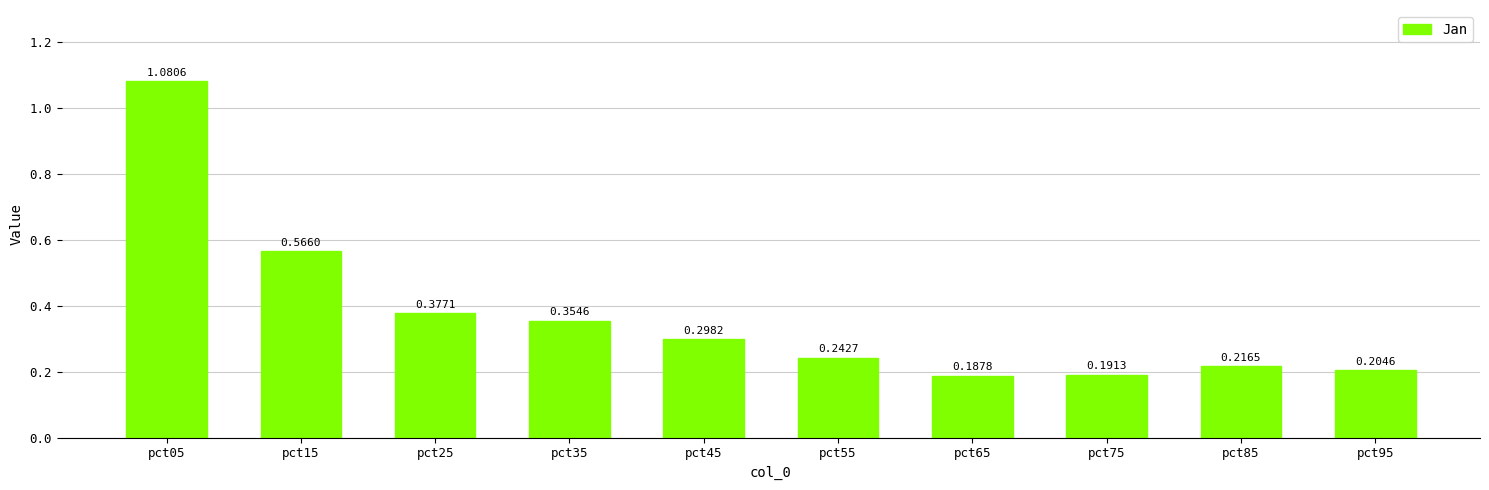

What is the change in value from pct05 to pct95?

-0.9